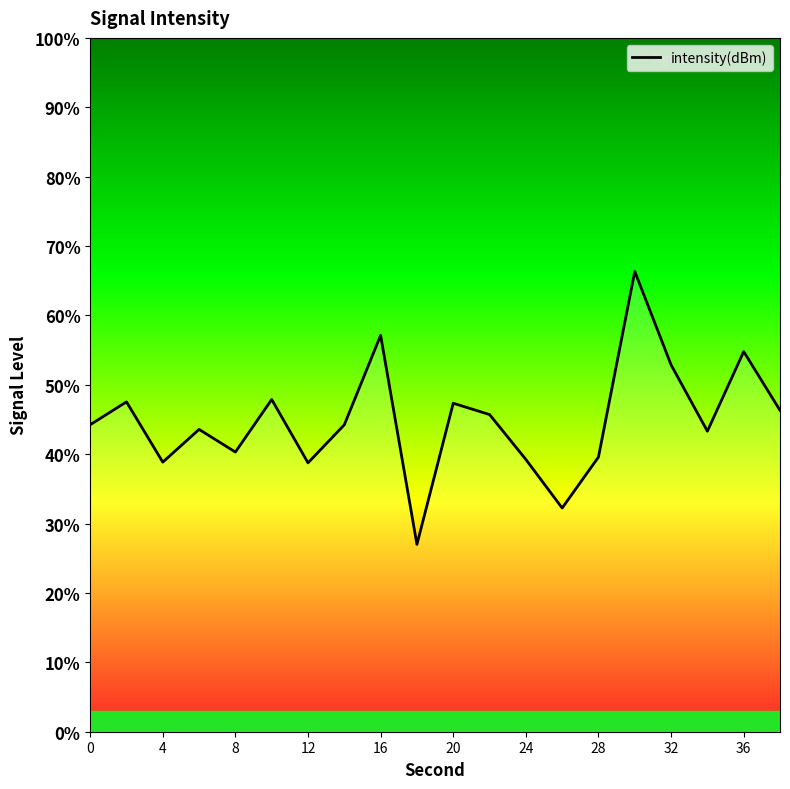

What is the minimum value shown in the chart?

27.0